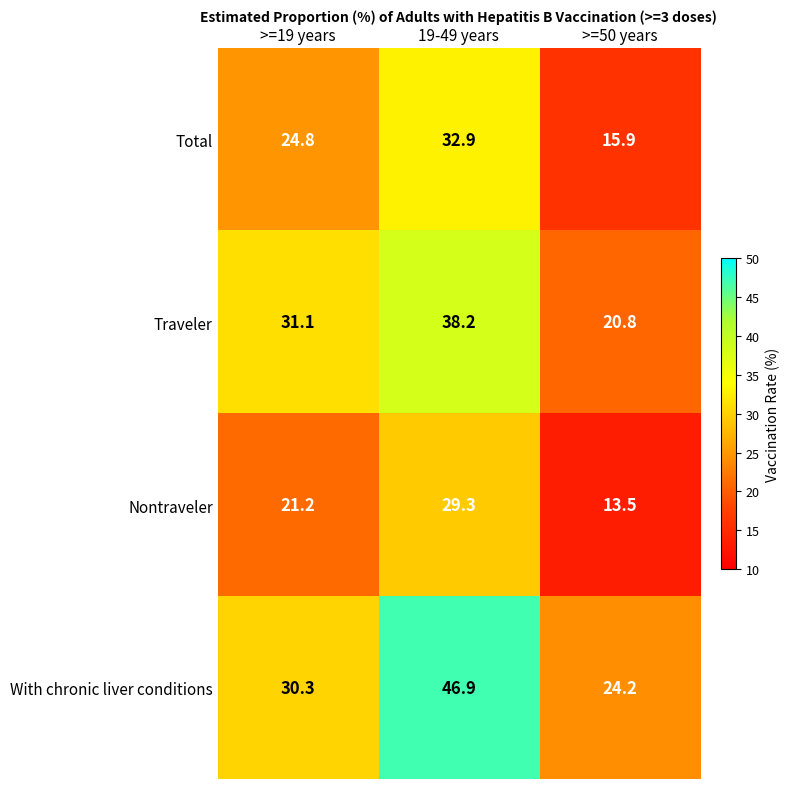

True or false: With chronic liver conditions has a value of 42.8 at >=50 years.

False